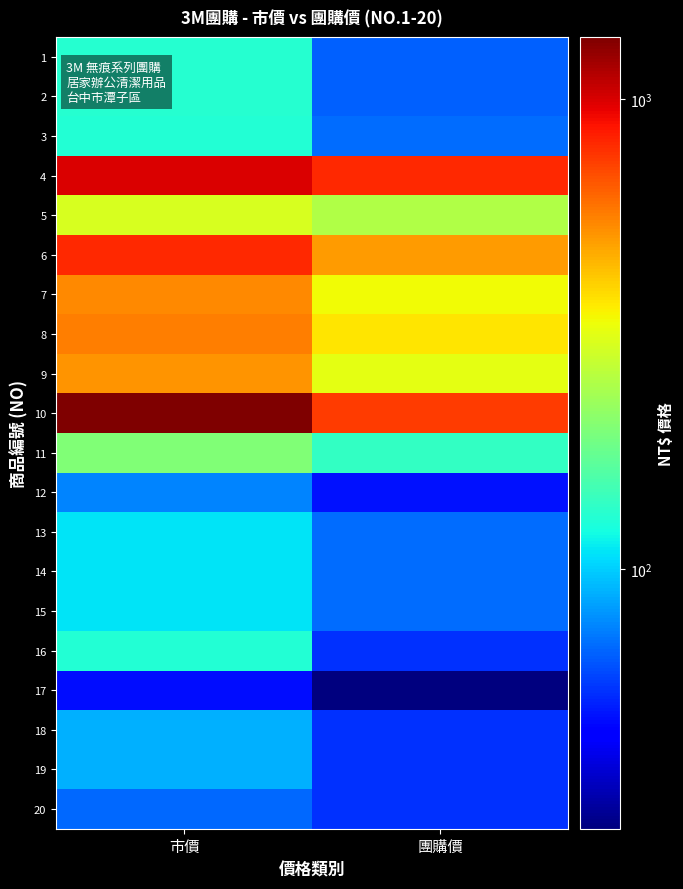

Reading left to right, what are all the values shown in this chart?

1: 市價=130	團購價=66
2: 市價=130	團購價=66
3: 市價=129	團購價=69
4: 市價=990	團購價=799
5: 市價=299	團購價=249
6: 市價=800	團購價=499
7: 市價=540	團購價=339
8: 市價=565	團購價=369
9: 市價=519	團購價=319
10: 市價=1355	團購價=750
11: 市價=199	團購價=139
12: 市價=75	團購價=49
13: 市價=109	團購價=69
14: 市價=109	團購價=69
15: 市價=109	團購價=69
16: 市價=129	團購價=55
17: 市價=48	團購價=28
18: 市價=89	團購價=55
19: 市價=89	團購價=55
20: 市價=68	團購價=55